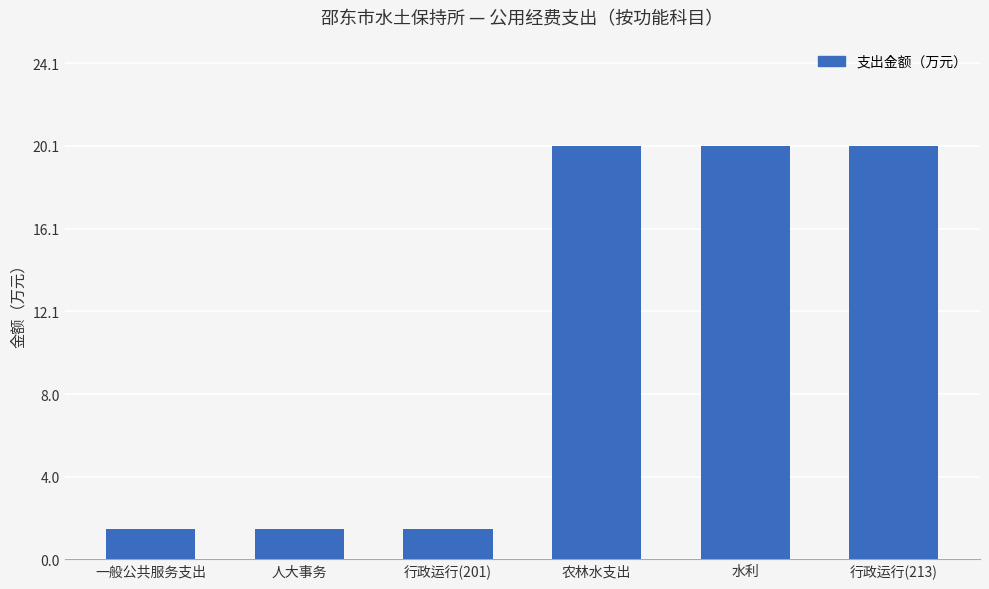

What is the difference between the values at 农林水支出 and 行政运行(201)?

18.6